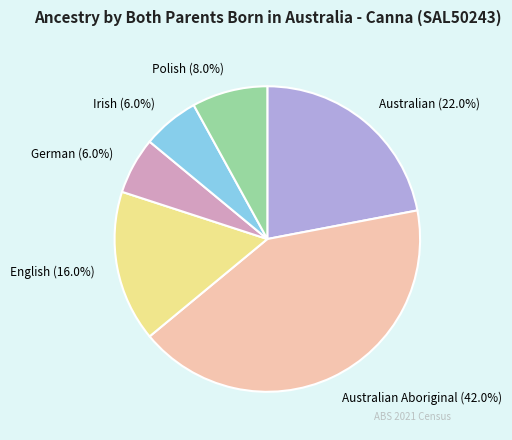

Does any single category account for the majority?

No